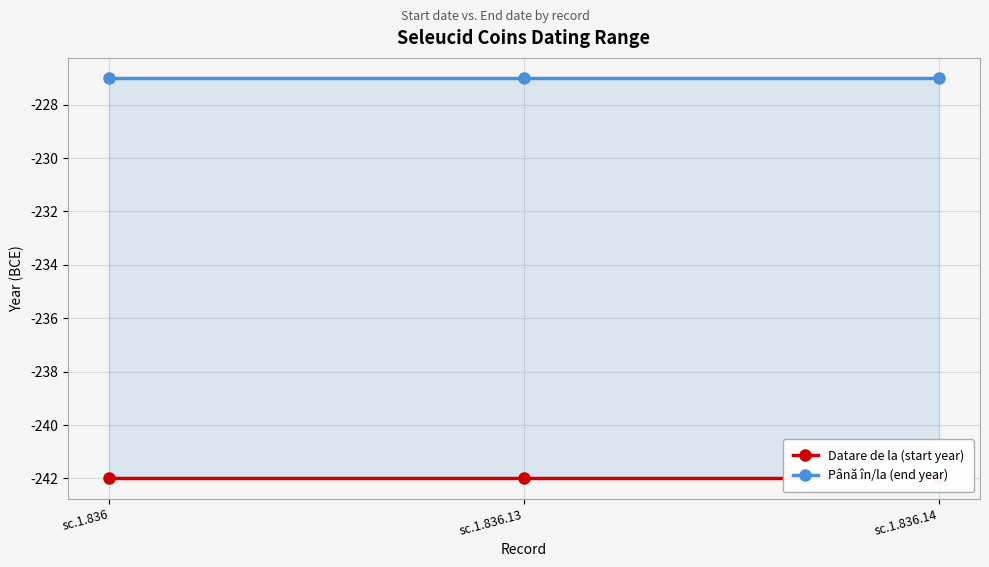

What are all the series names shown in the legend?

Datare de la (start year), Până în/la (end year)